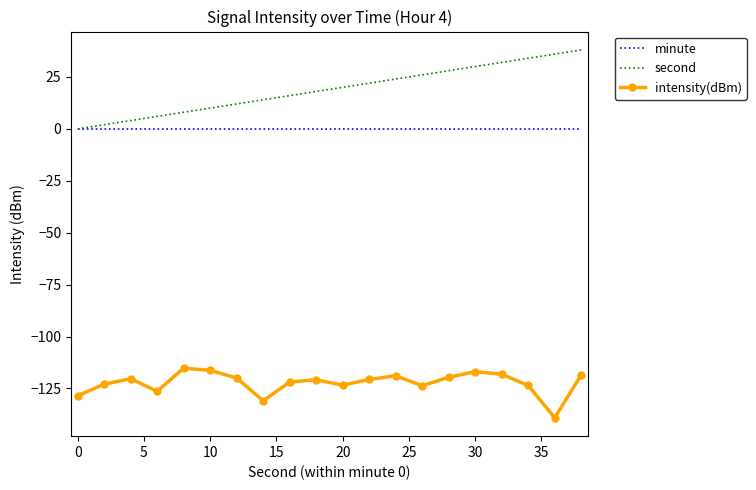

What is the greatest value displayed?

38.0